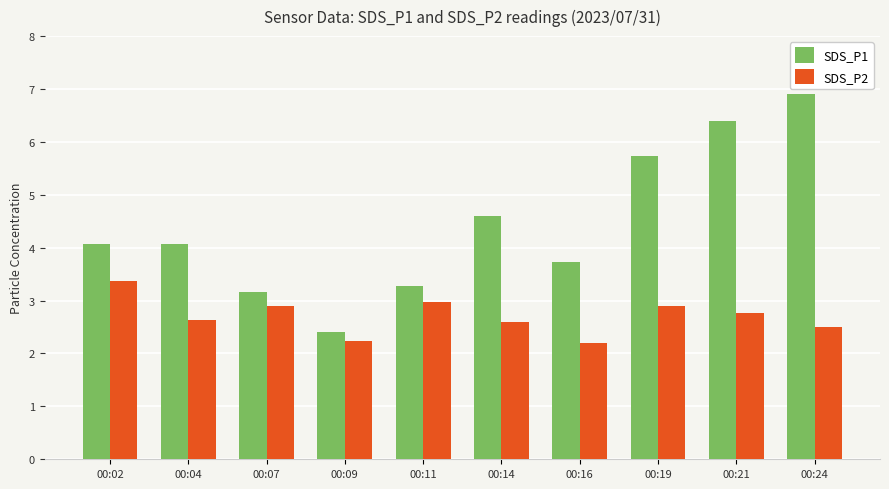

Reading left to right, transcribe all the data shown in this chart.

SDS_P1: 00:02=4.1	00:04=4.1	00:07=3.2	00:09=2.4	00:11=3.3	00:14=4.6	00:16=3.7	00:19=5.7	00:21=6.4	00:24=6.9
SDS_P2: 00:02=3.4	00:04=2.6	00:07=2.9	00:09=2.2	00:11=3.0	00:14=2.6	00:16=2.2	00:19=2.9	00:21=2.8	00:24=2.5